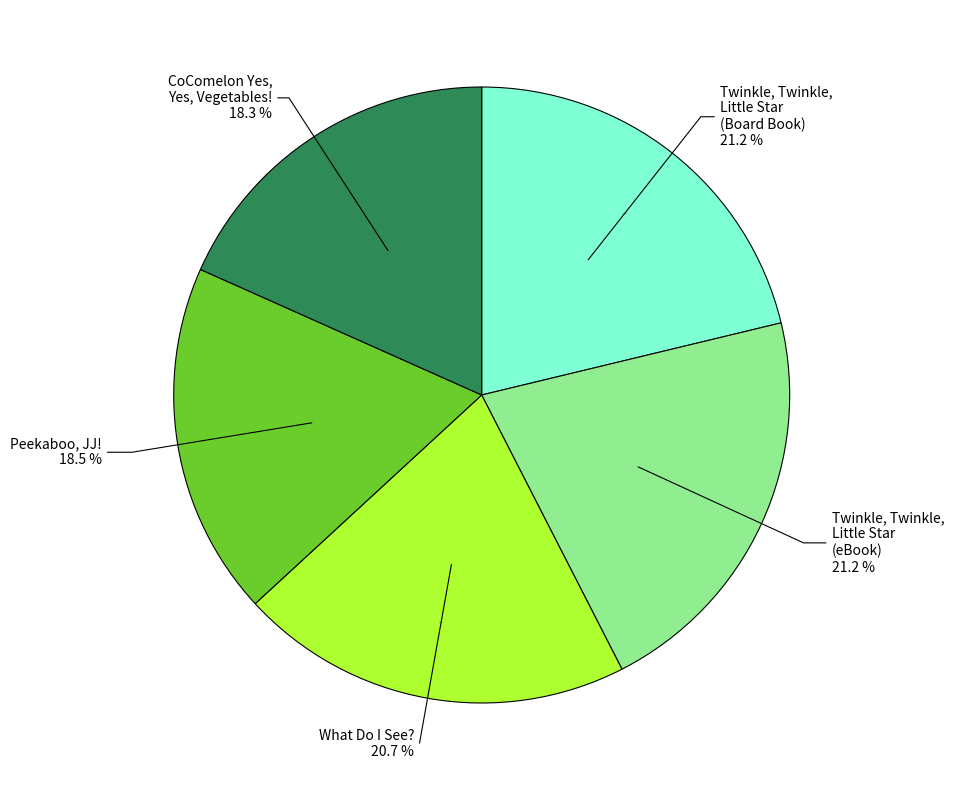

Is there a majority slice in this chart?

No